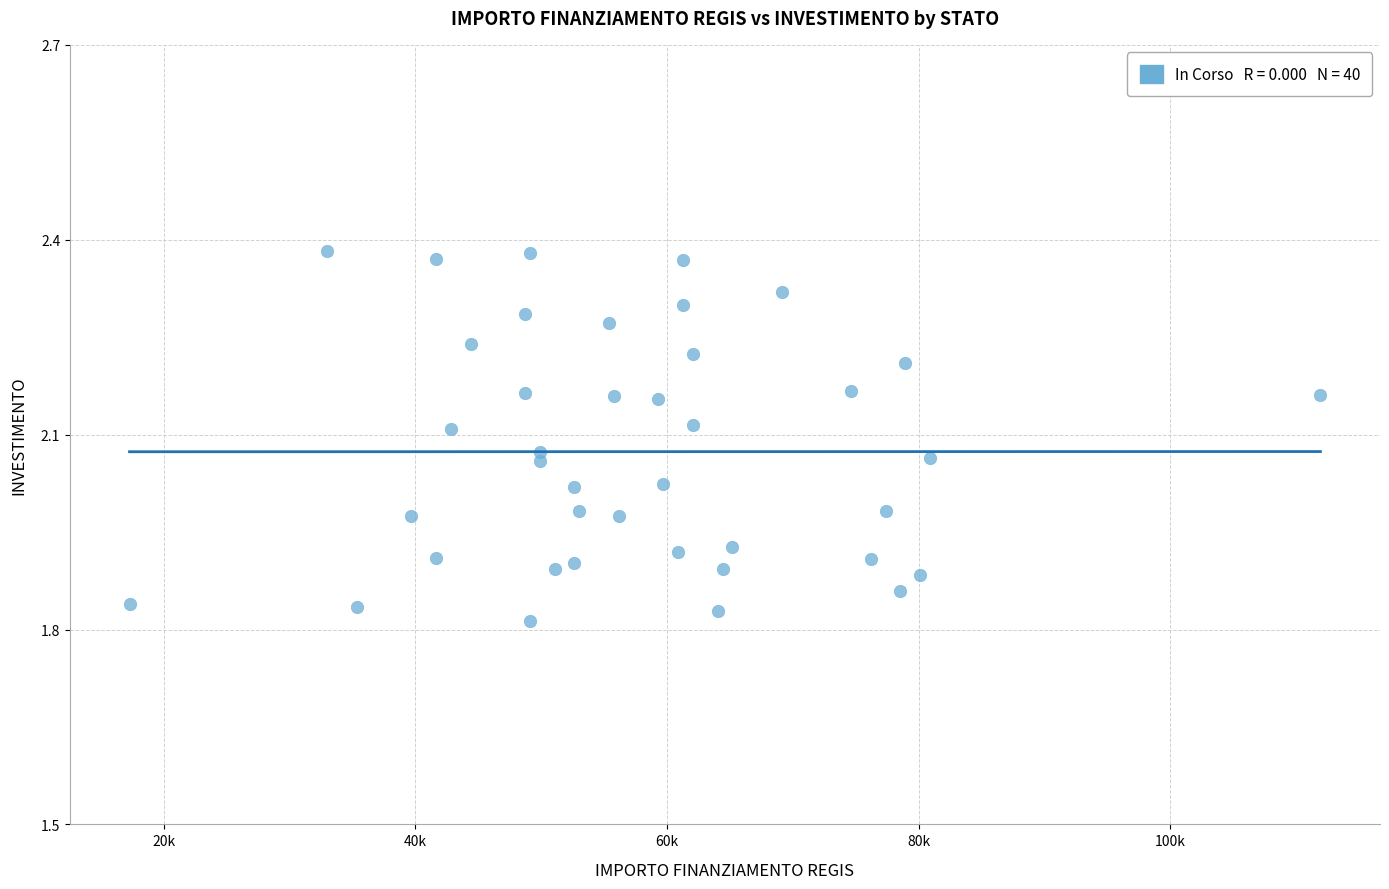

What is the range of X values (max minus min)?

94665.7